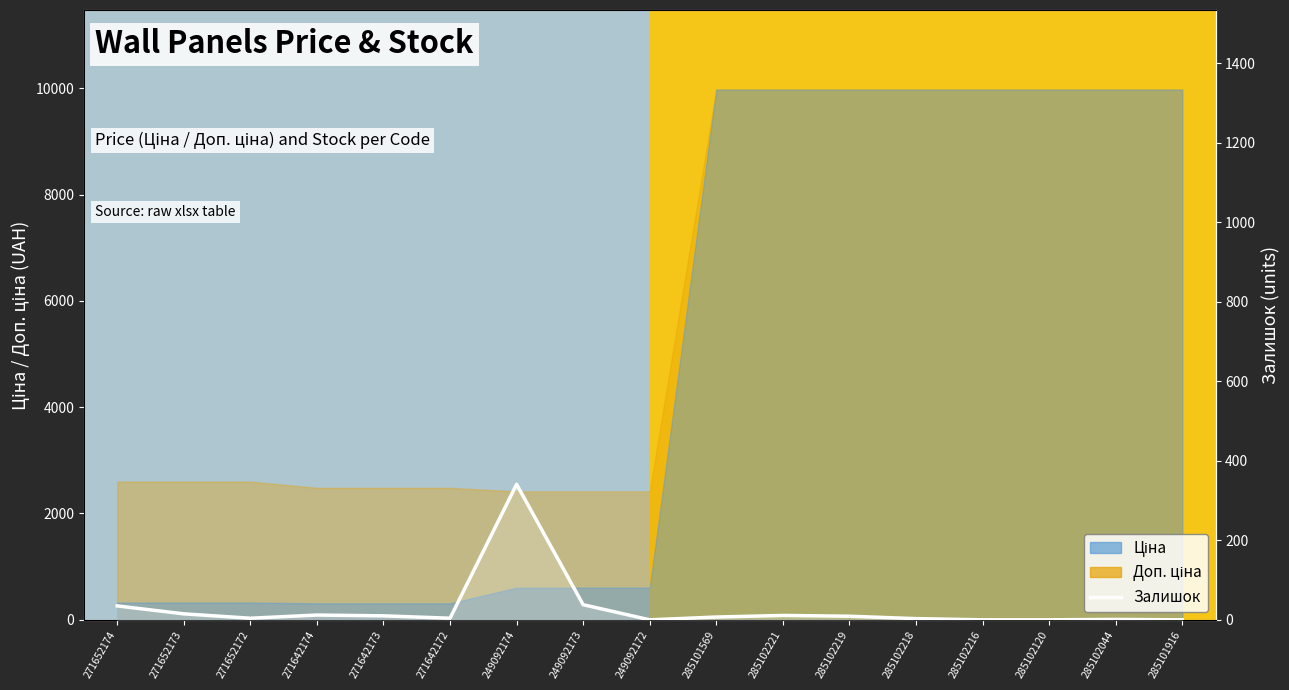

The value at 285102218 is 5. True or false?

False